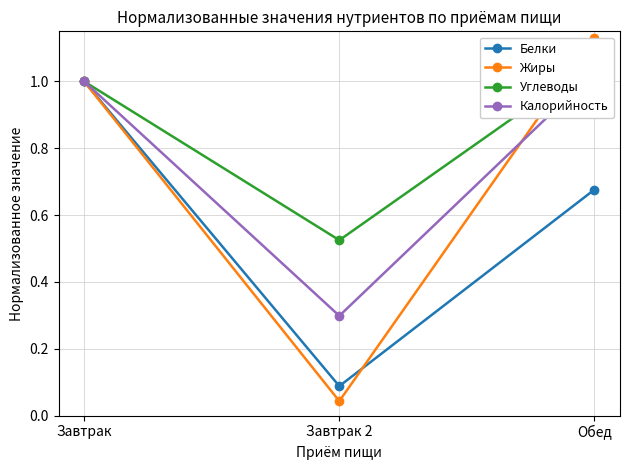

Reading left to right, list all the values displayed in this chart.

Белки: Завтрак=1.0	Завтрак 2=0.1	Обед=0.7
Жиры: Завтрак=1.0	Завтрак 2=0.0	Обед=1.1
Углеводы: Завтрак=1.0	Завтрак 2=0.5	Обед=1.1
Калорийность: Завтрак=1.0	Завтрак 2=0.3	Обед=1.0